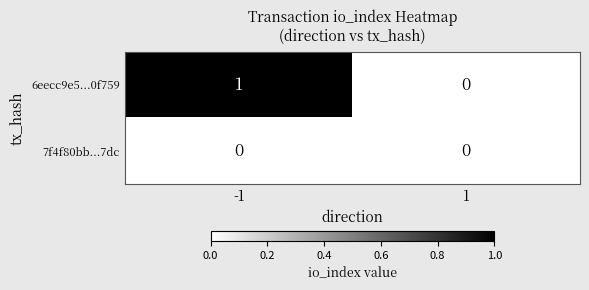

Which series has the largest total across all categories?

6eecc9e5...0f759